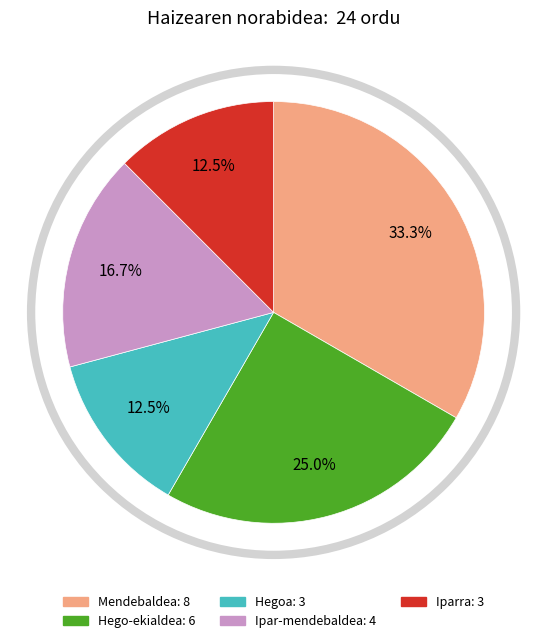

Count the number of slices in the pie.

5